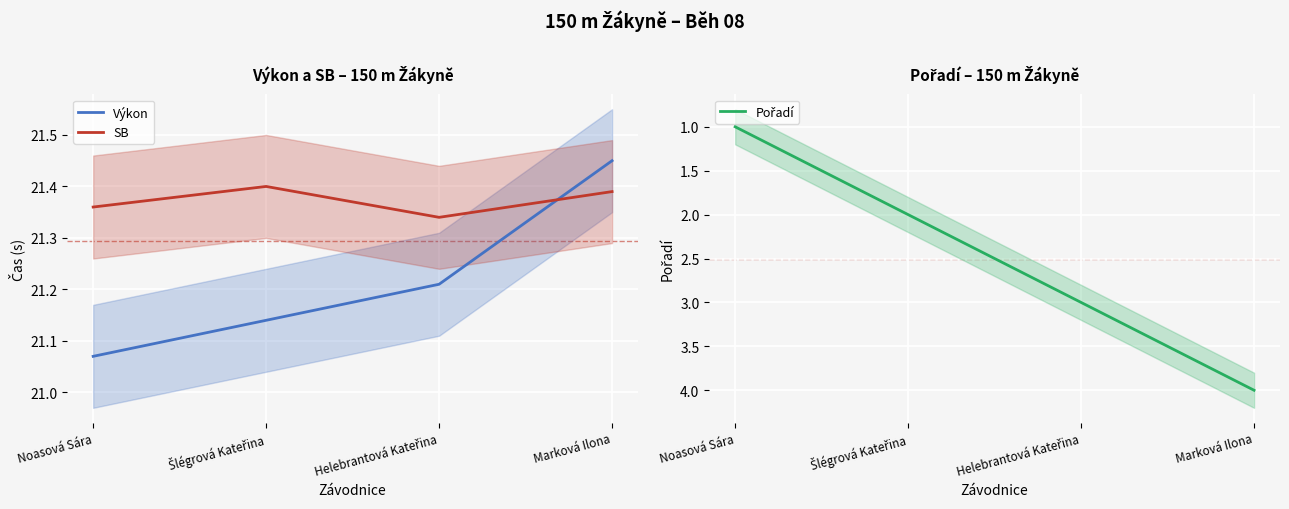

What is the difference between the second highest and second lowest values in the Pořadí series?

1.0